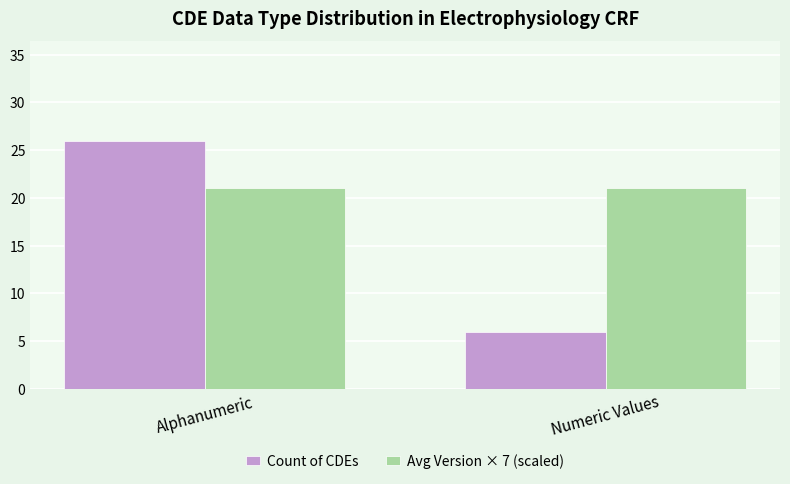

Reading right to left, extract all data points from this chart.

Count of CDEs: Numeric Values=6	Alphanumeric=26
Avg Version × 7 (scaled): Numeric Values=21	Alphanumeric=21